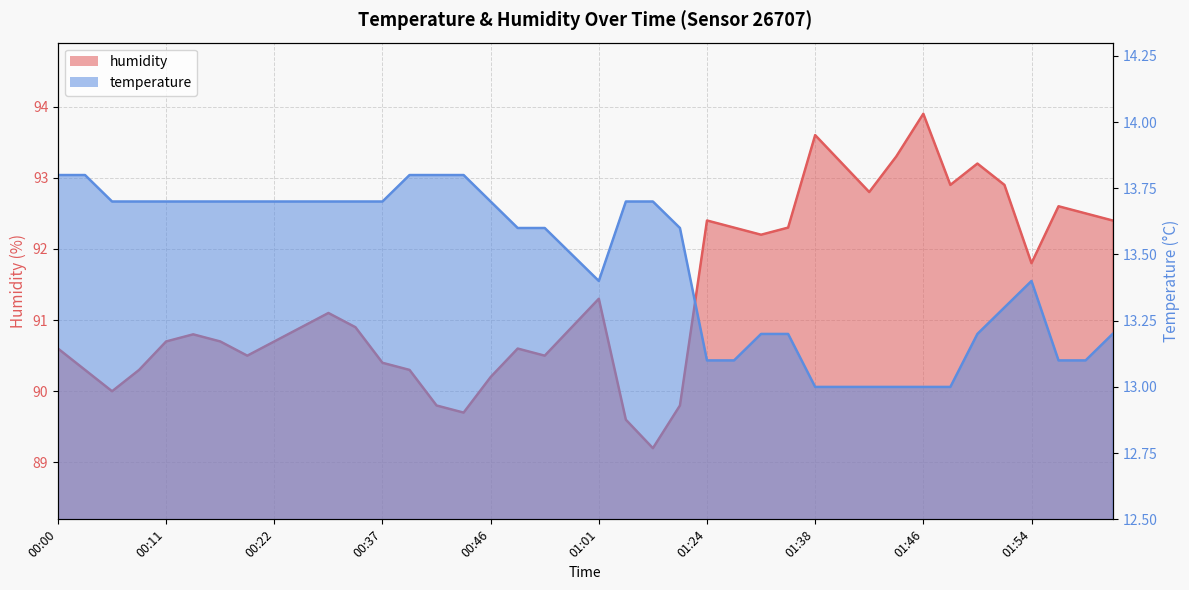

What is the highest value of the humidity series?

93.9